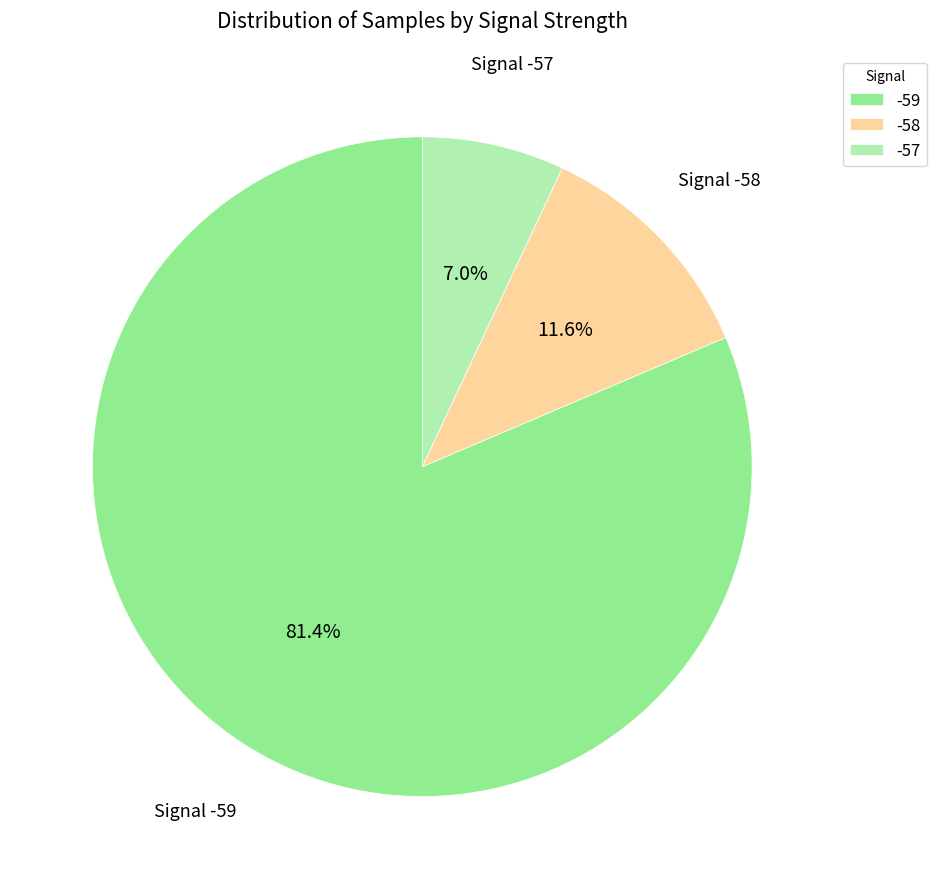

Rank the categories by value from highest to lowest.

-59, -58, -57